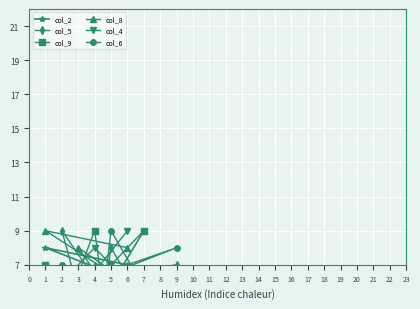

In col_4, how many points are higher than both neighbors (excluding endpoints)?

1